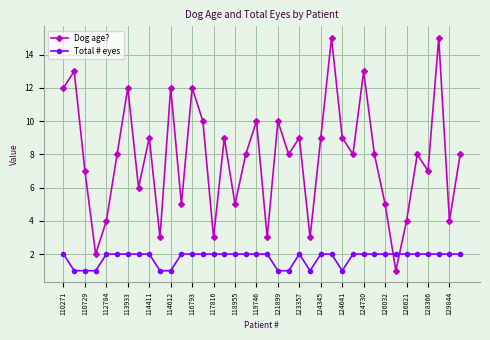

In Dog age?, how many points are lower than both neighbors (excluding endpoints)?

13